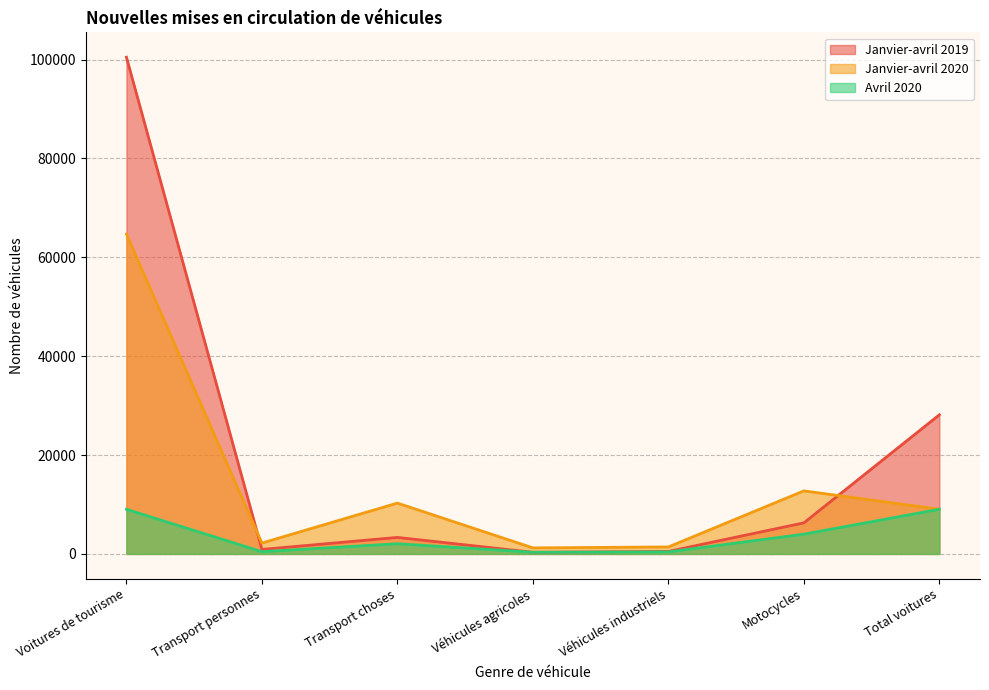

How many lines are shown in the chart?

3